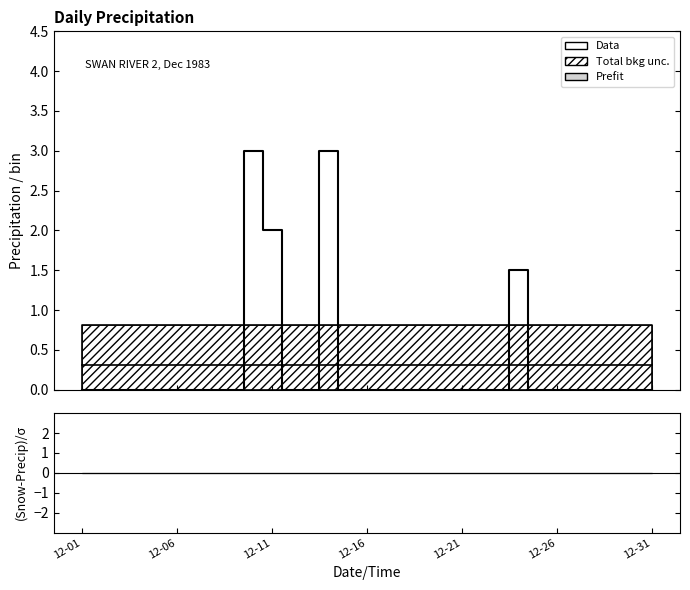

The value at 7 is 0.0. True or false?

True